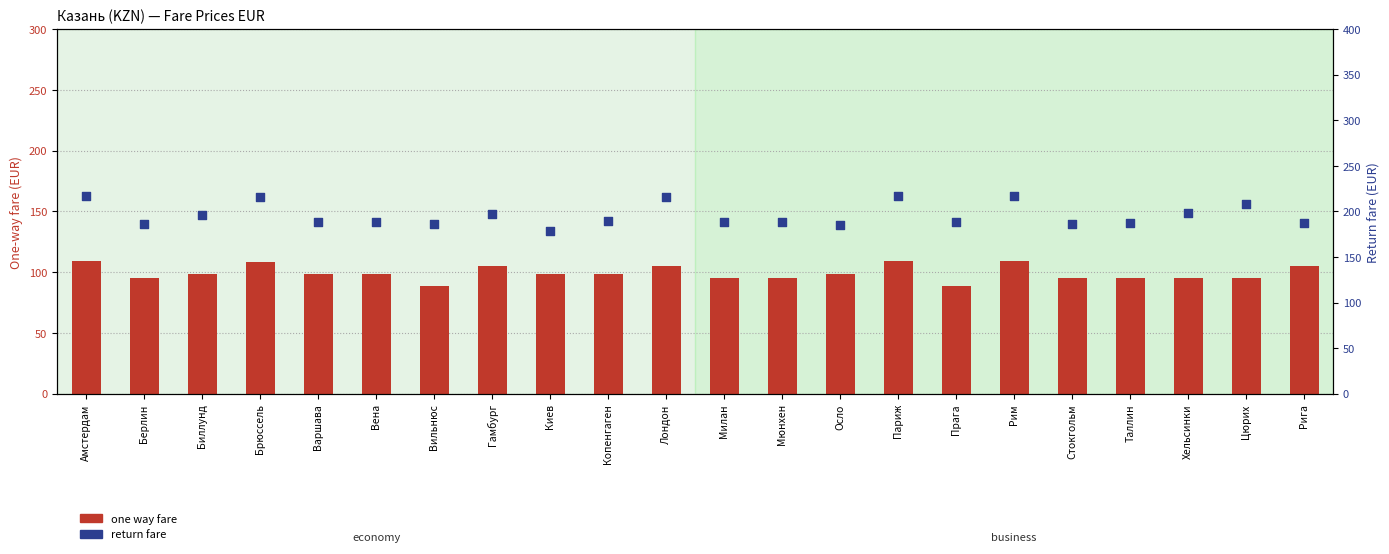

Which series reaches the maximum Y coordinate?

return fare